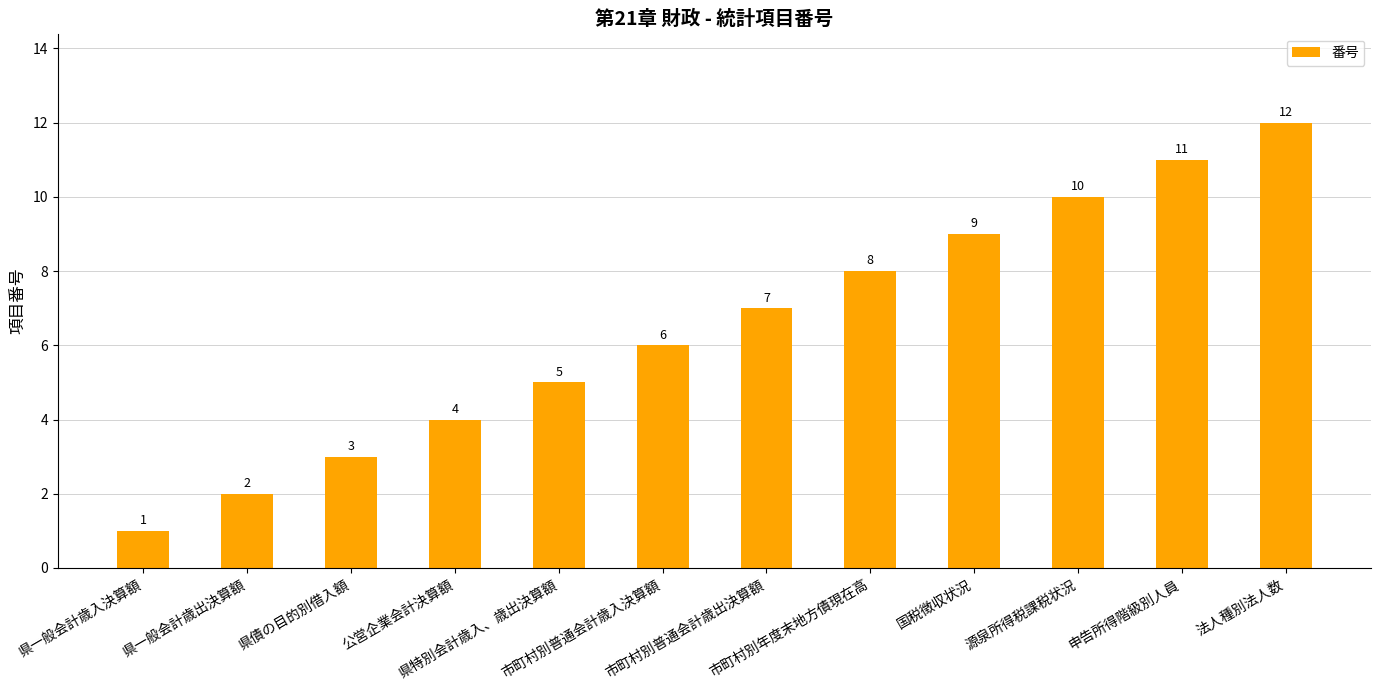

Which has a higher value, 市町村別普通会計歳入決算額 or 市町村別普通会計歳出決算額?

市町村別普通会計歳出決算額